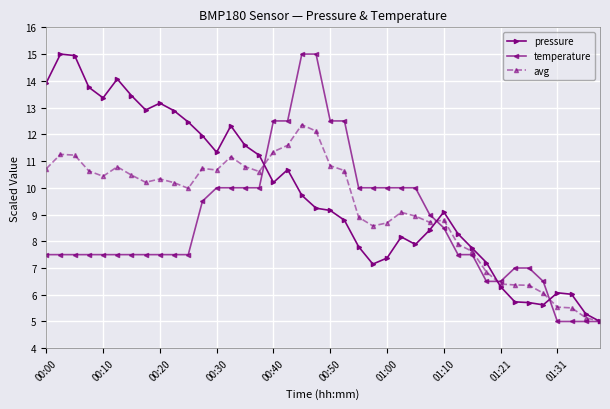

What are all the series names shown in the legend?

pressure, temperature, avg